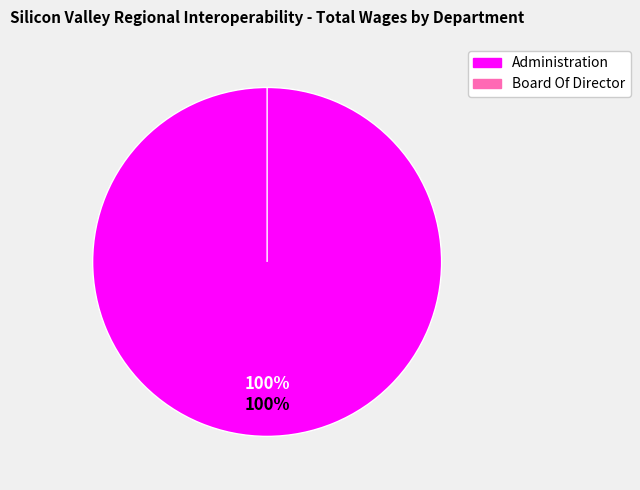

What is the largest slice in the pie chart?

Administration